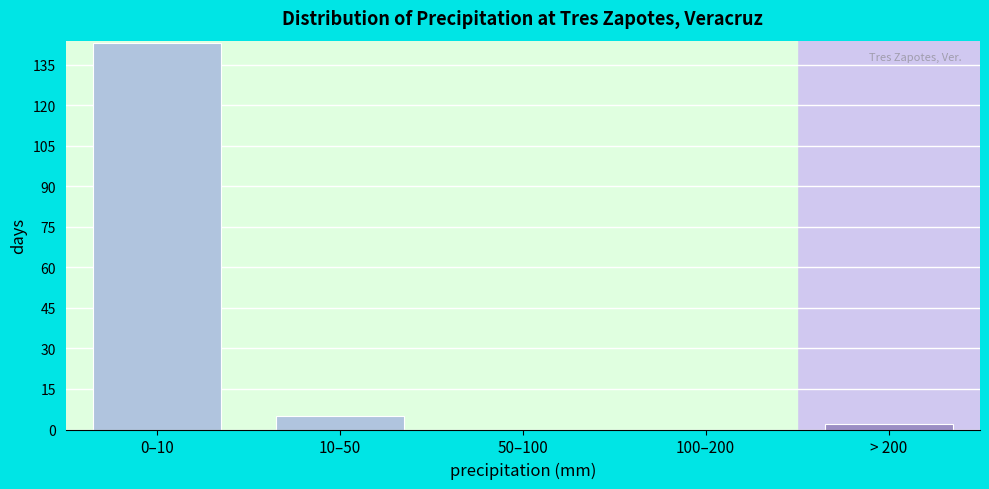

Reading right to left, extract all data points from this chart.

> 200=2	100–200=0	50–100=0	10–50=5	0–10=143